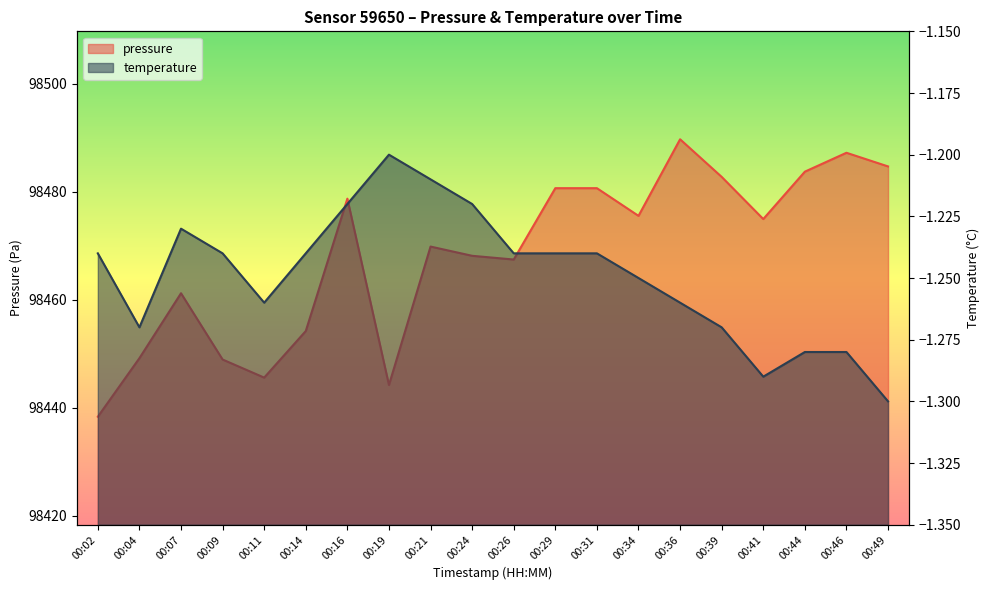

Rank the series by their maximum value, from lowest to highest.

temperature, pressure